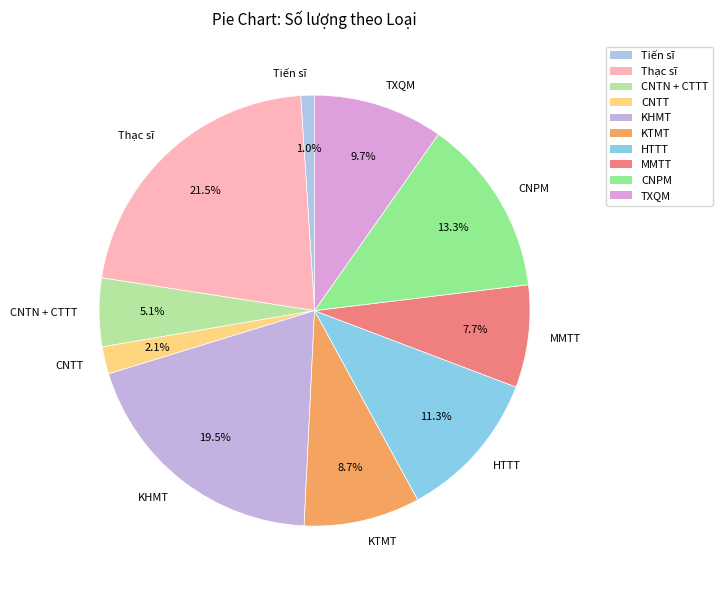

Which category has the smallest portion of the pie?

Tiến sĩ